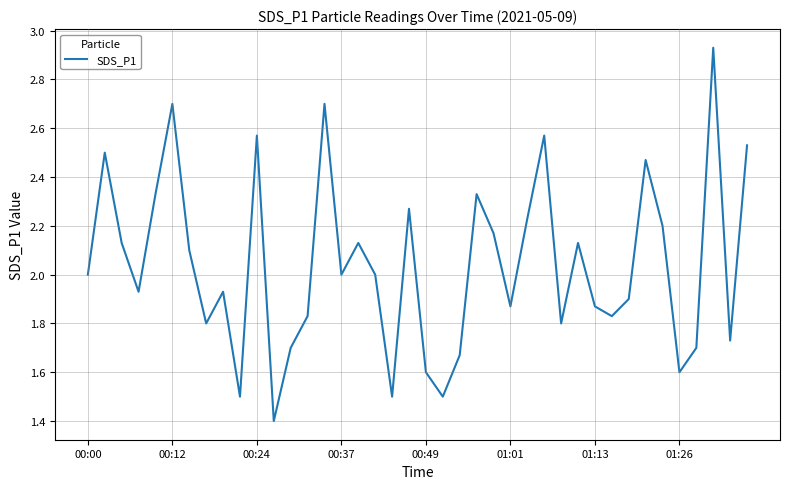

What is the smallest value displayed?

1.4